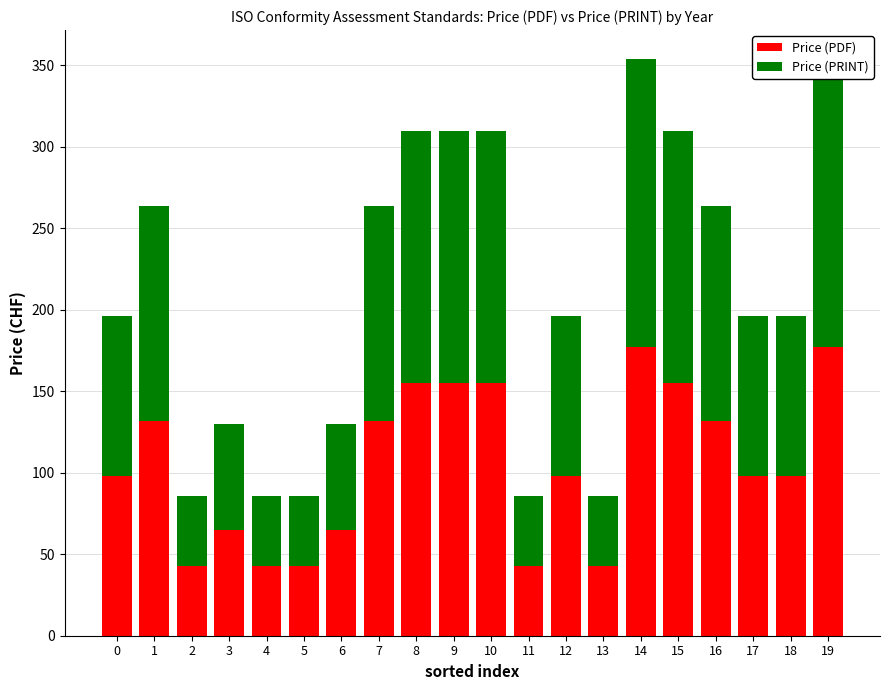

At which label does Price (PRINT) reach its minimum?

2